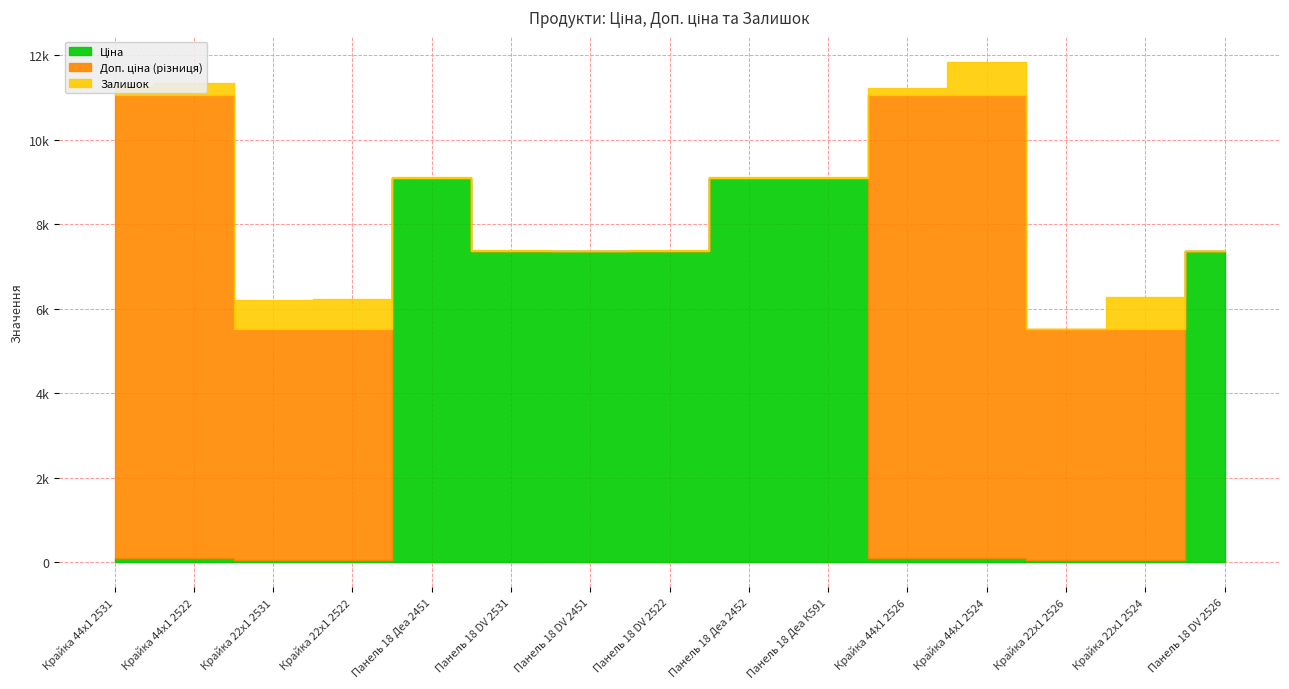

True or false: Ціна and Доп. ціна intersect in this chart.

False